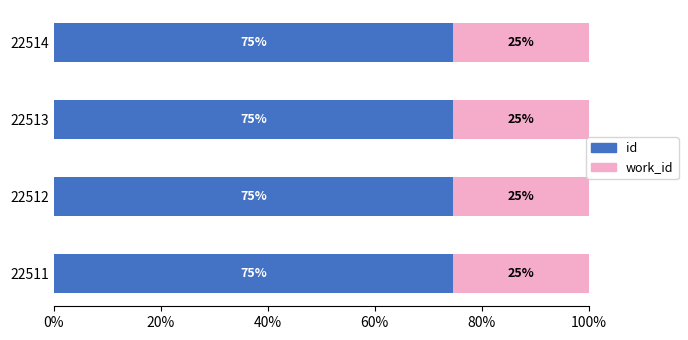

What are all the series names shown in the legend?

id, work_id